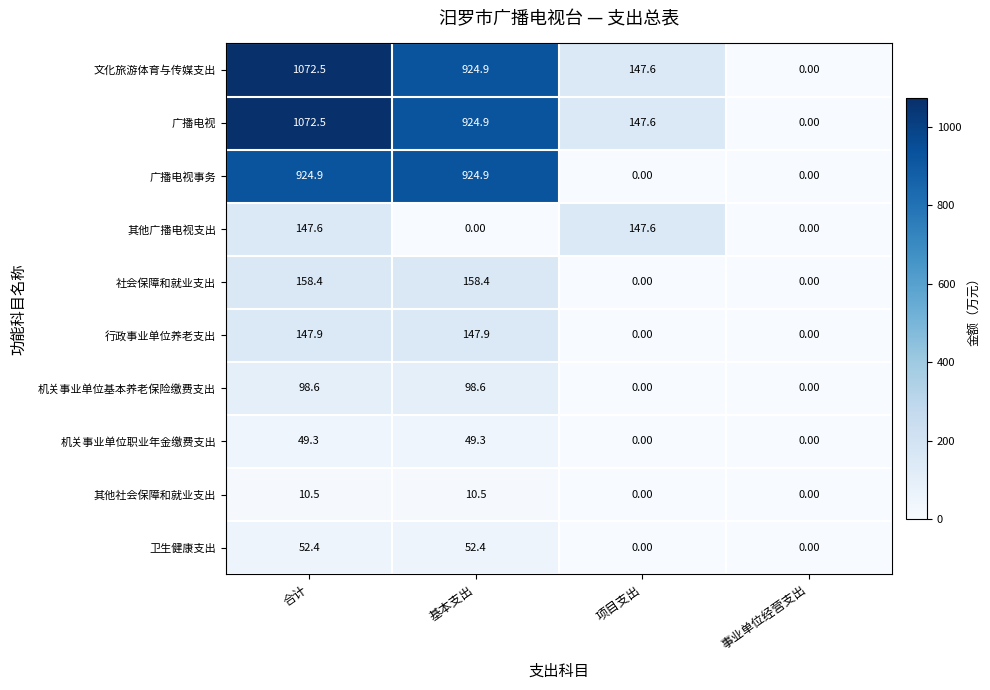

Rank the categories by 广播电视 value from highest to lowest.

合计, 基本支出, 项目支出, 事业单位经营支出